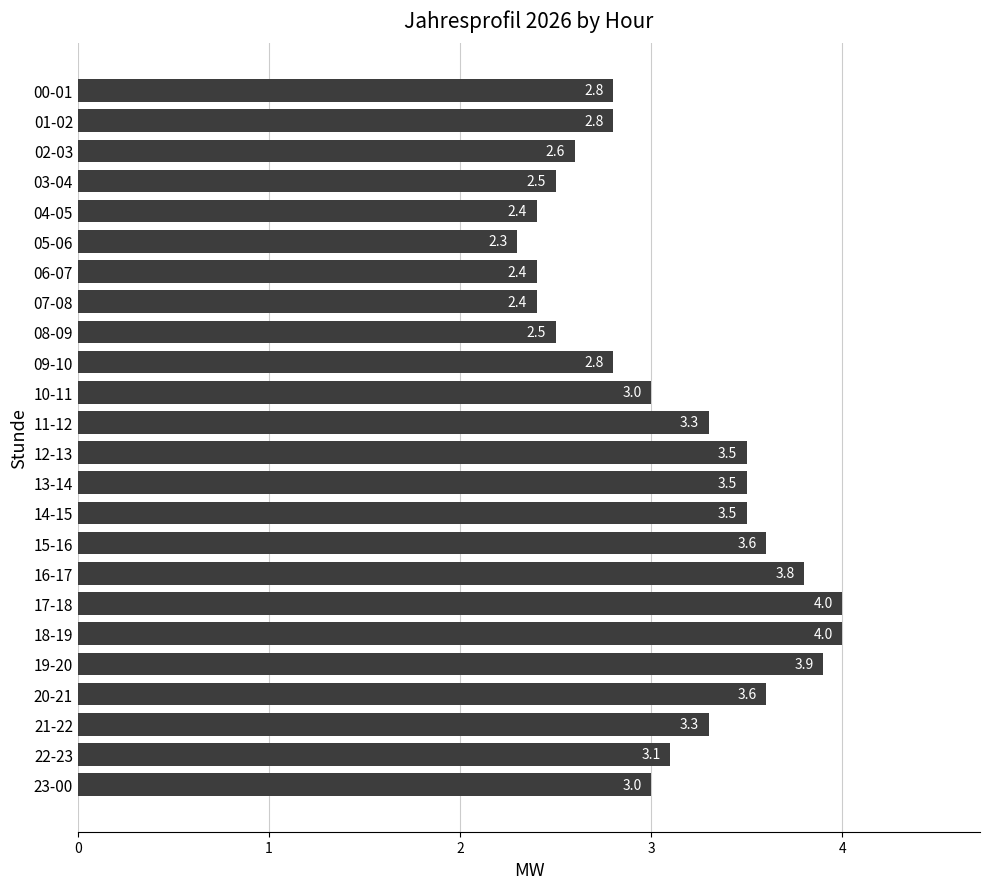

What is the difference between the maximum and minimum values?

1.7